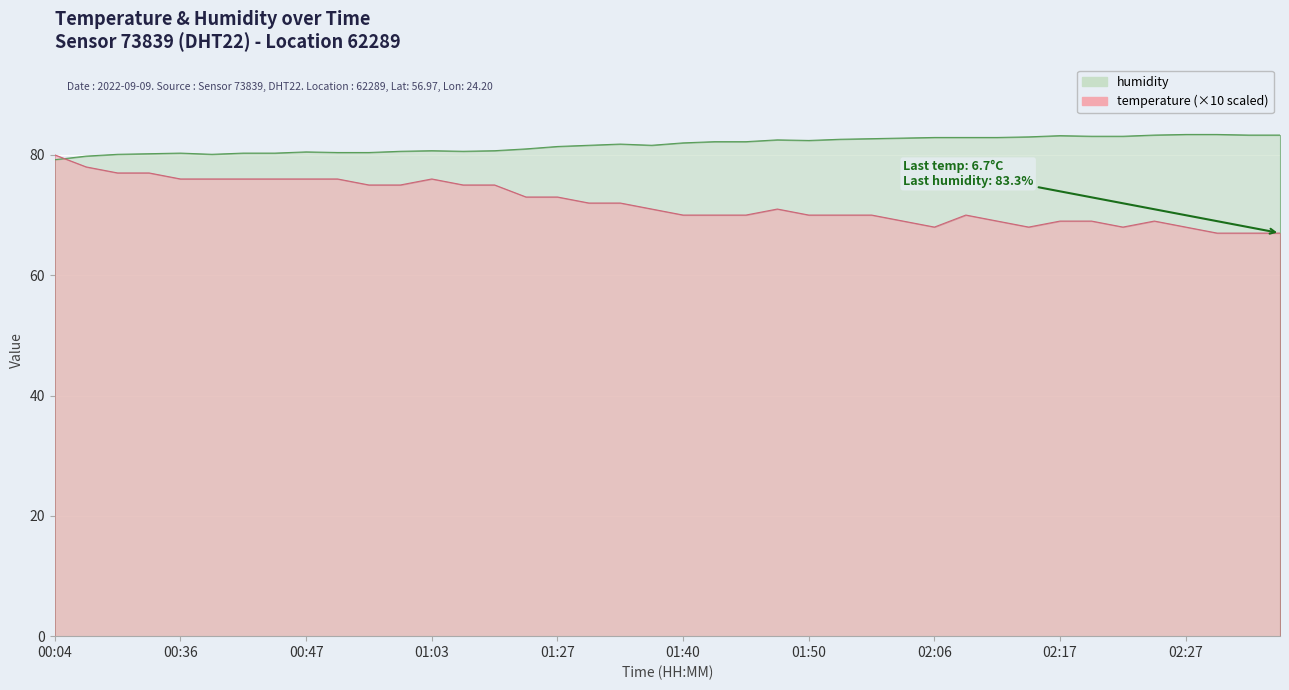

Read the temperature value at 01:06.

75.0